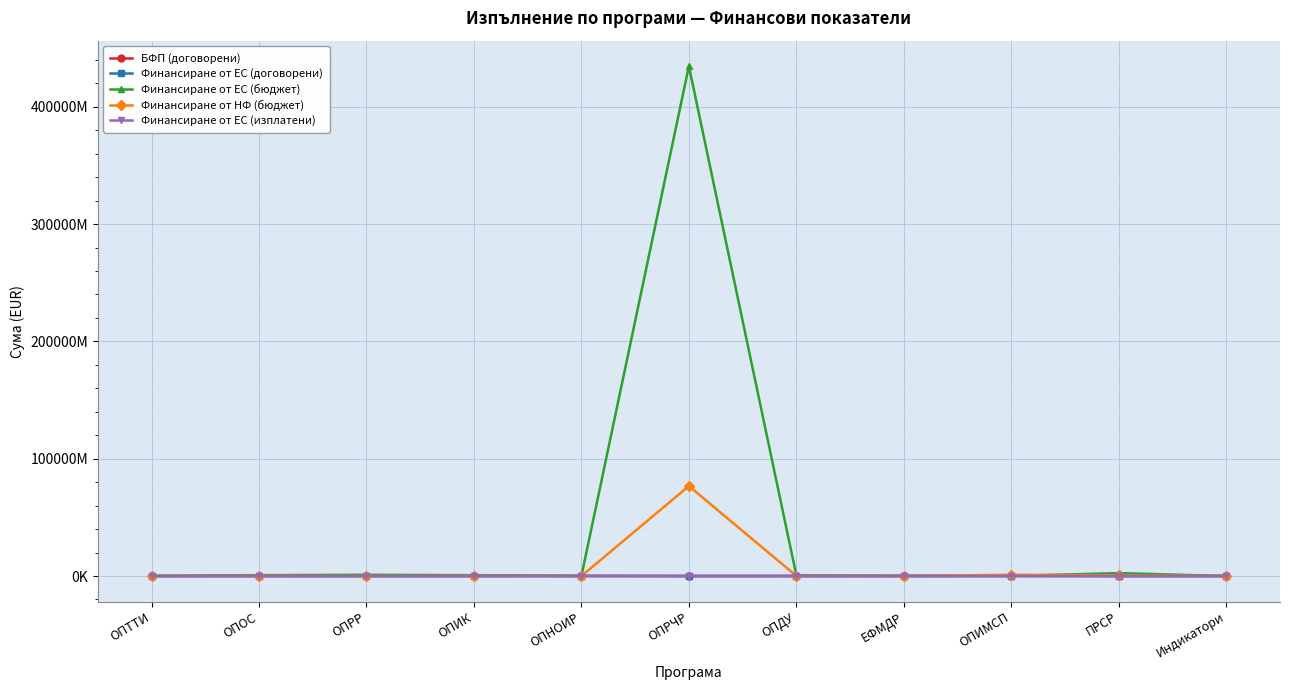

Between ОПОС and ОПТТИ, which is larger?

ОПТТИ